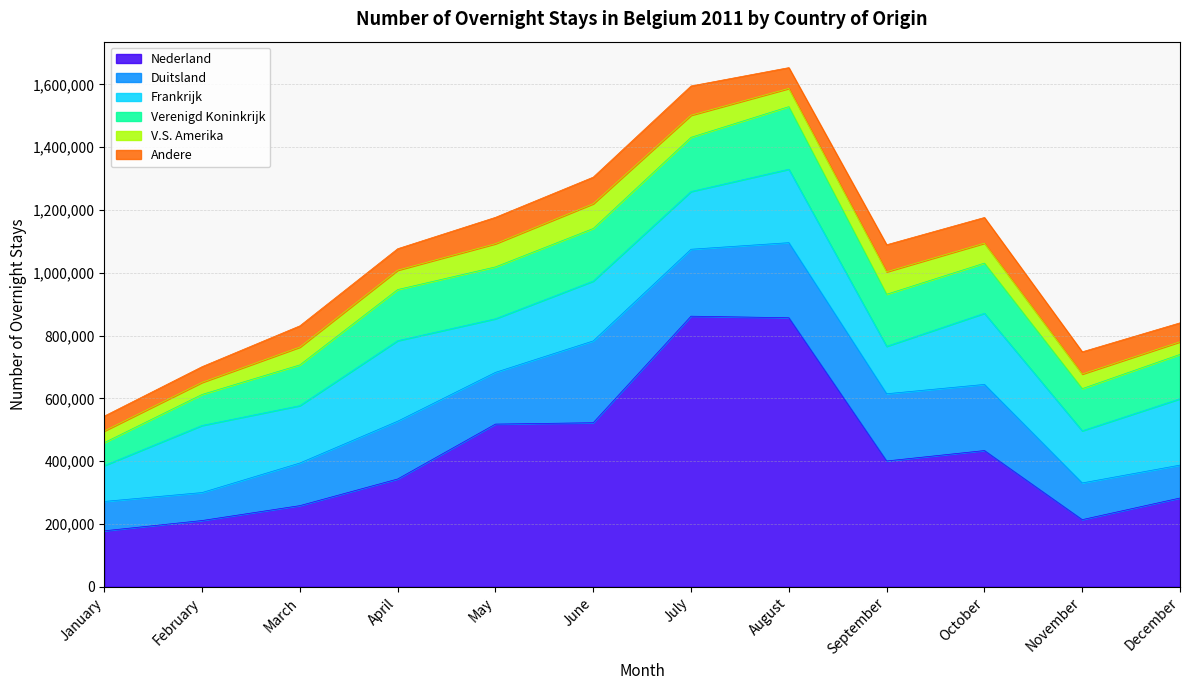

True or false: Frankrijk and Duitsland cross at least once.

True